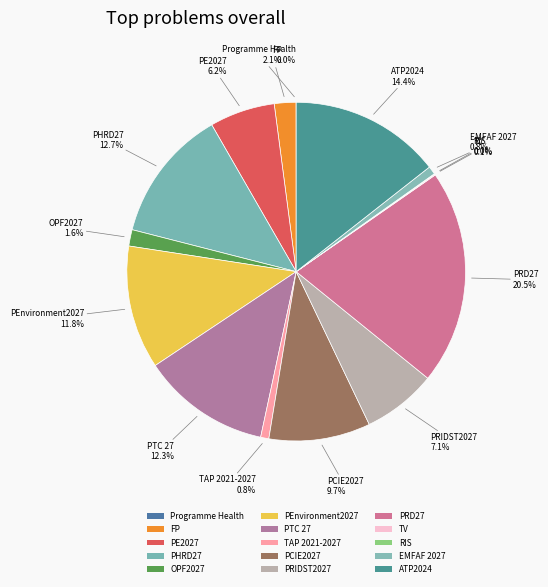

Rank the categories by value from lowest to highest.

Programme Health, RIS, TV, EMFAF 2027, TAP 2021-2027, OPF2027, FP, PE2027, PRIDST2027, PCIE2027, PEnvironment2027, PTC 27, PHRD27, ATP2024, PRD27